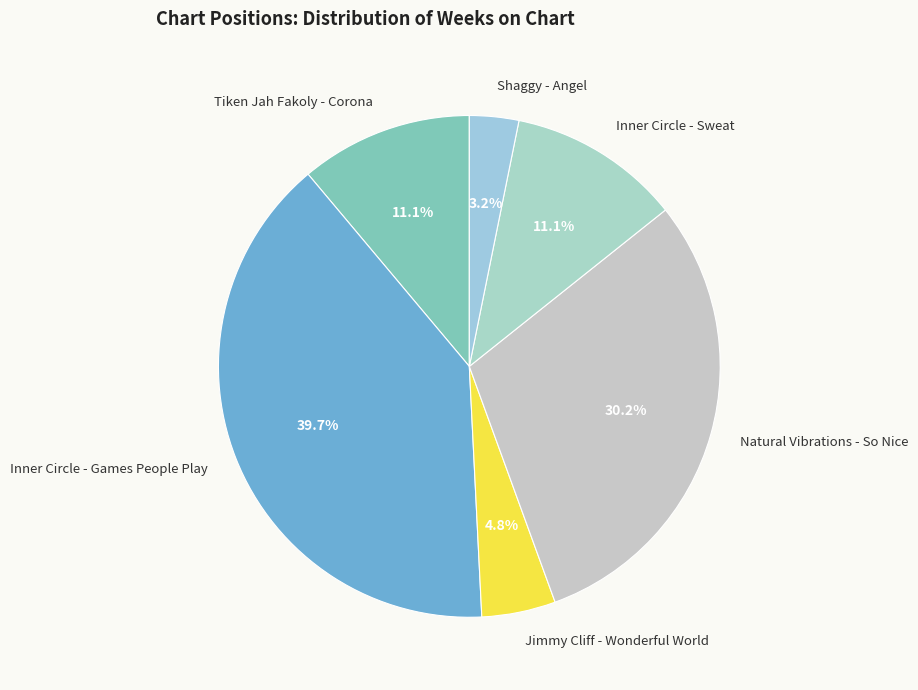

What is the largest slice in the pie chart?

Inner Circle - Games People Play